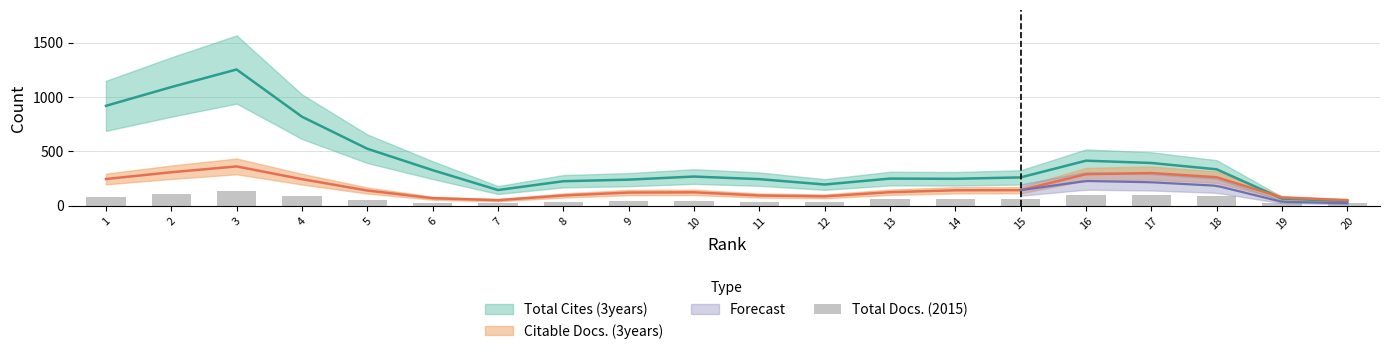

What is the value of the 10th bar from the left?

42.3